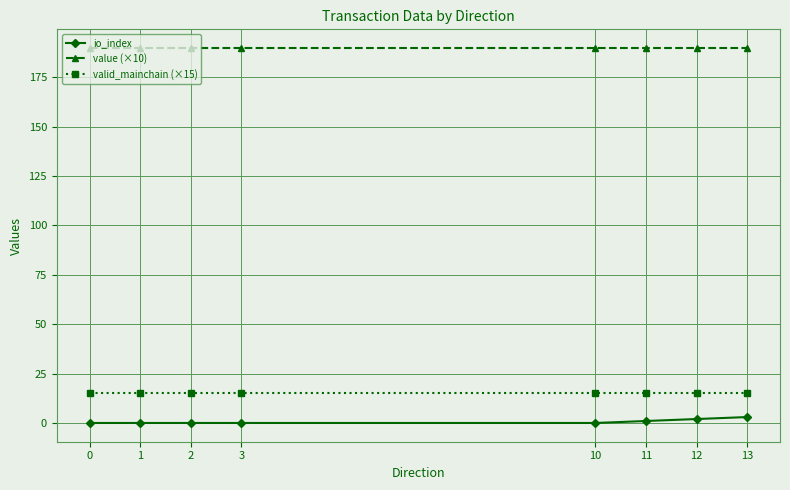

Does the chart display data point markers on the line(s)?

Yes